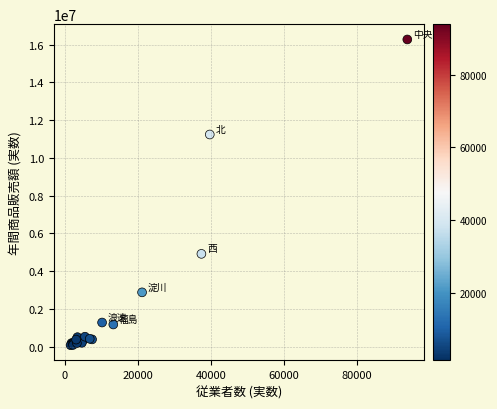

What Y value in the scatter plot is closest to 8179888?

11244123